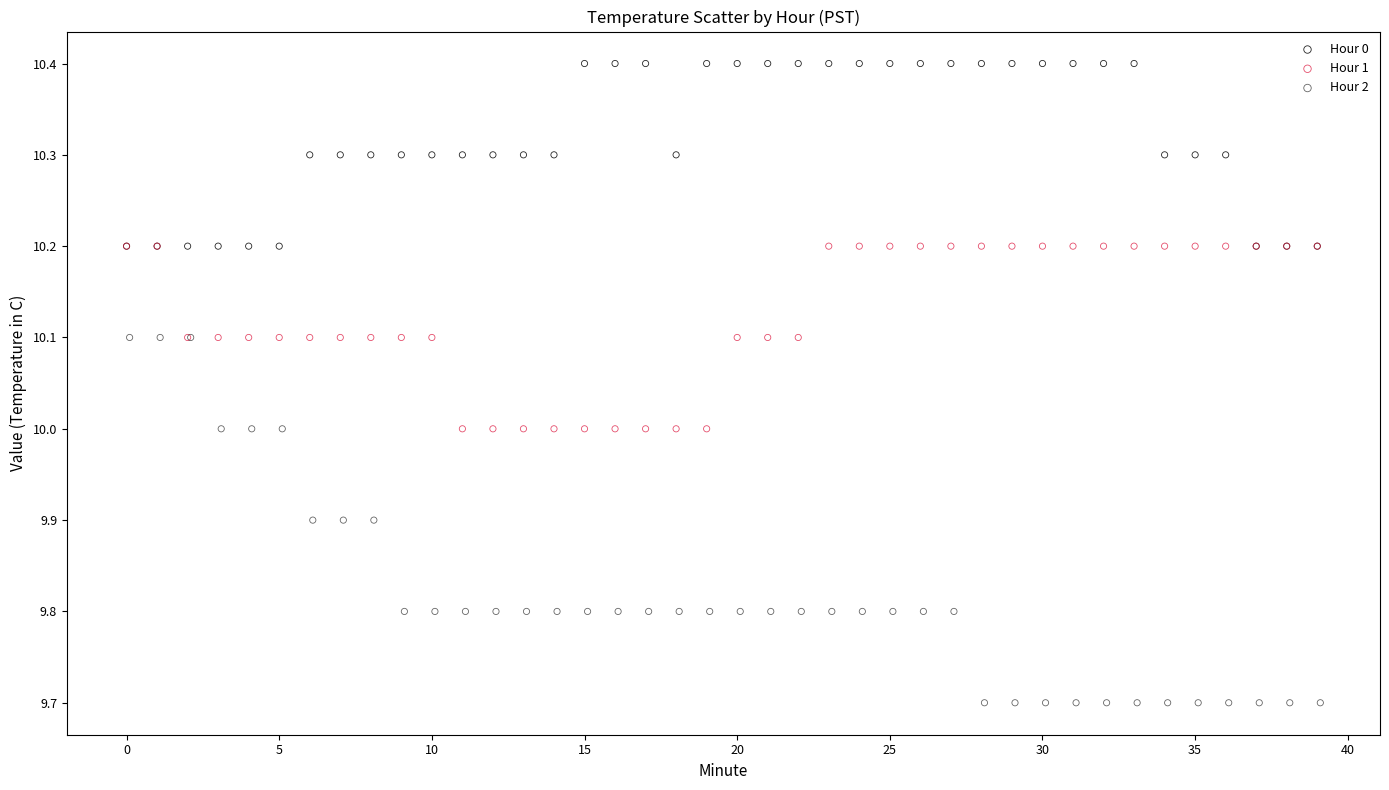

Which series contains the lowest Y value?

Hour 2